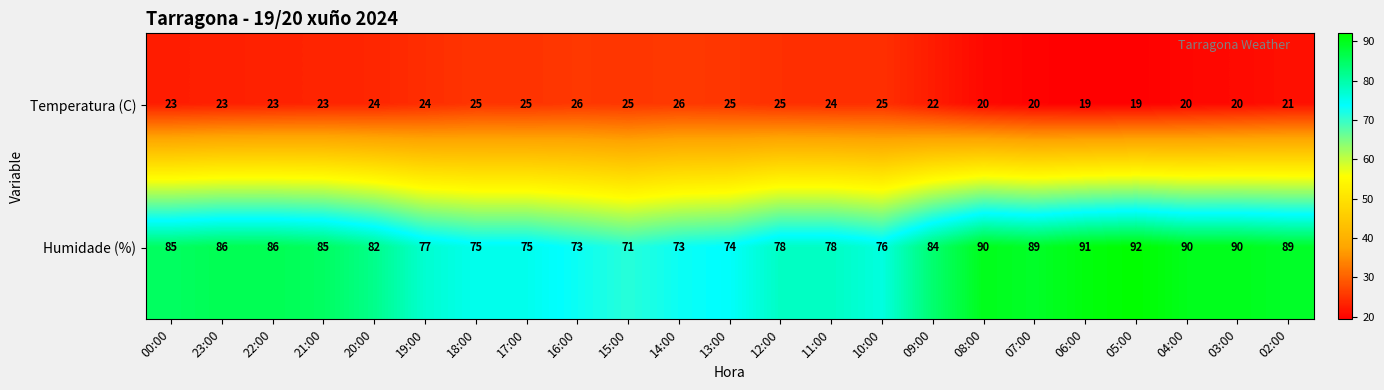

Is it true that Humidade (%) equals 63 at 05:00?

False